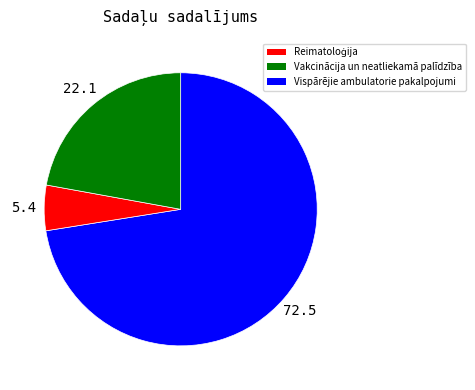

What is the smallest slice in the pie chart?

Vakcinācija un neatliekamā palīdzība